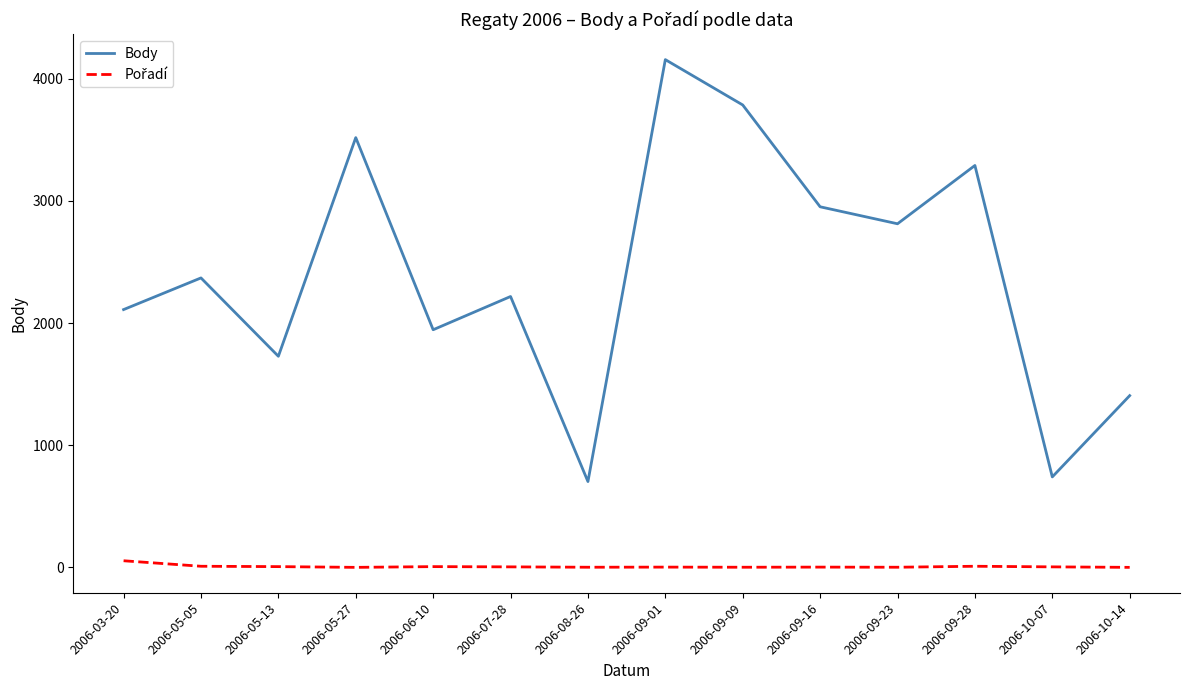

The value of Body at 2006-09-16 is 592. True or false?

False